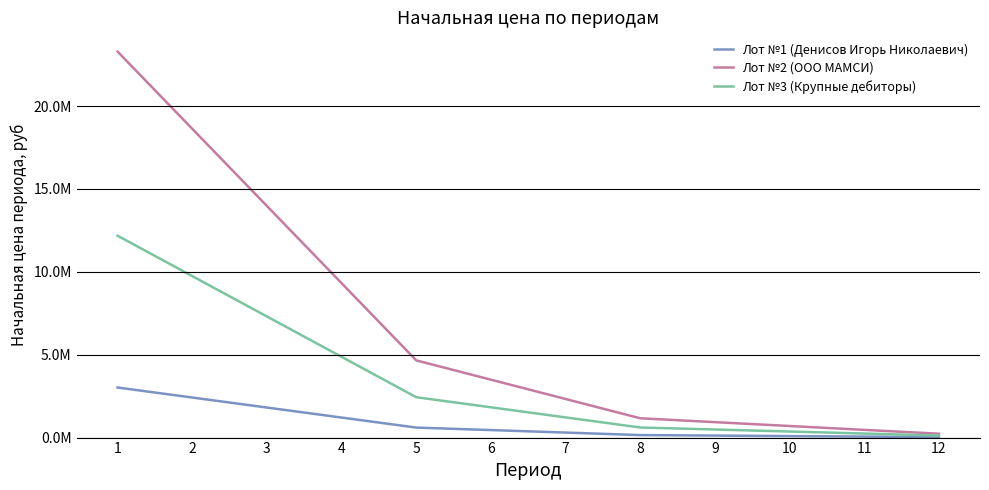

Does the chart have visible grid lines?

Yes